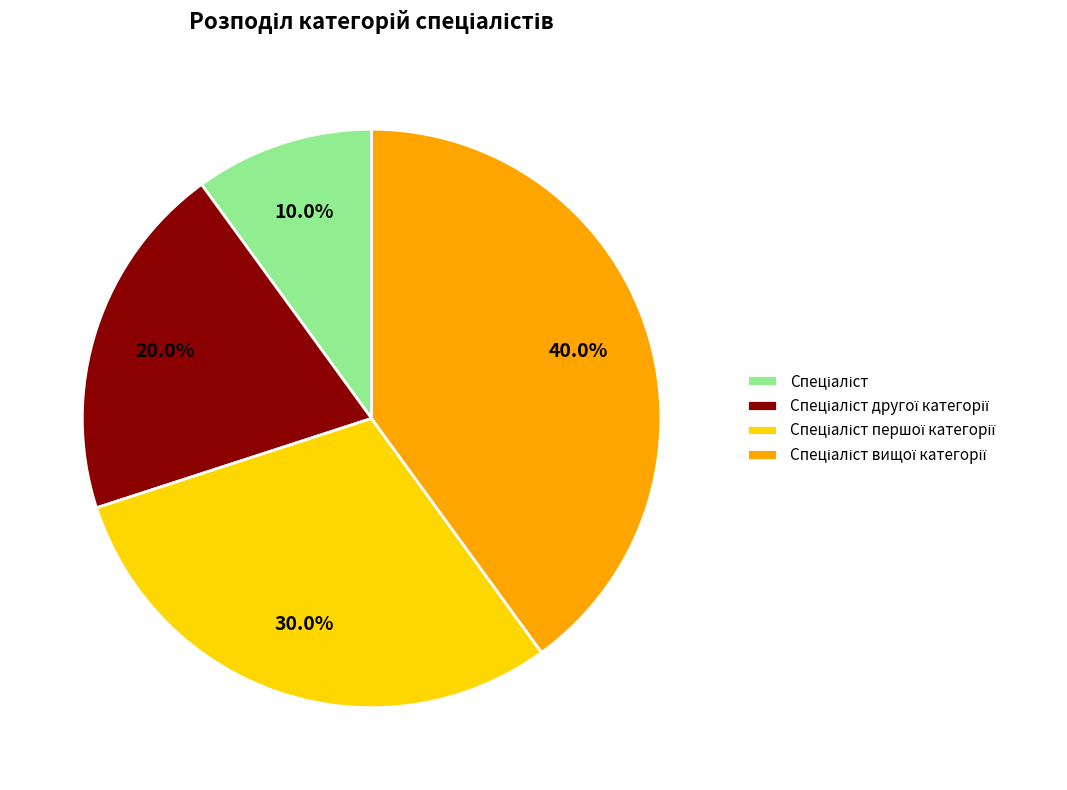

Does any single category account for the majority?

No